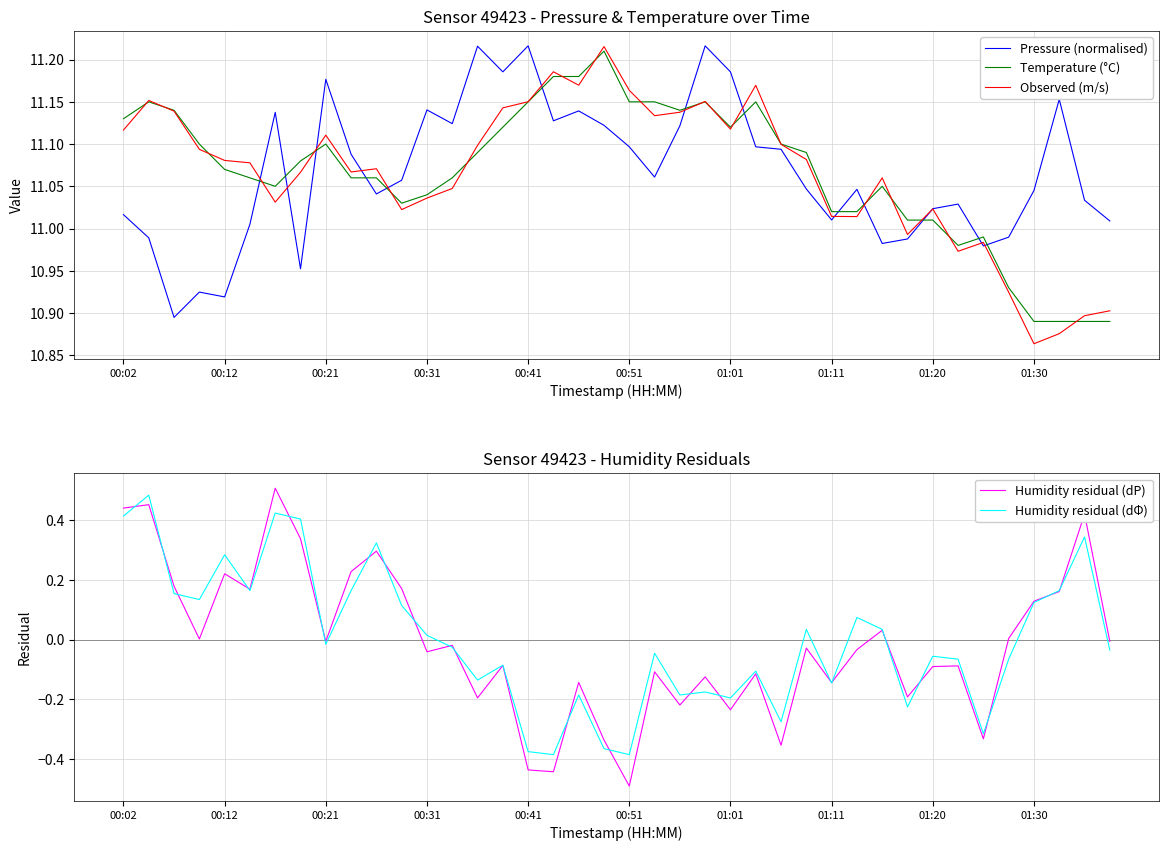

Which has a higher value, 21 or 12?

12